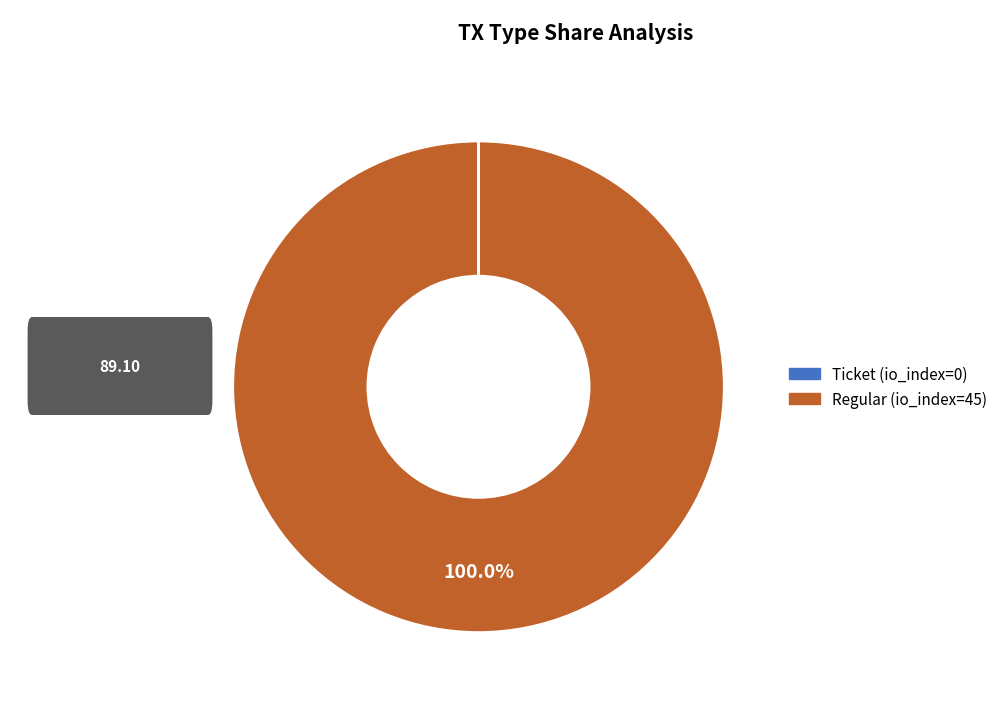

Is there a majority slice in this chart?

Yes